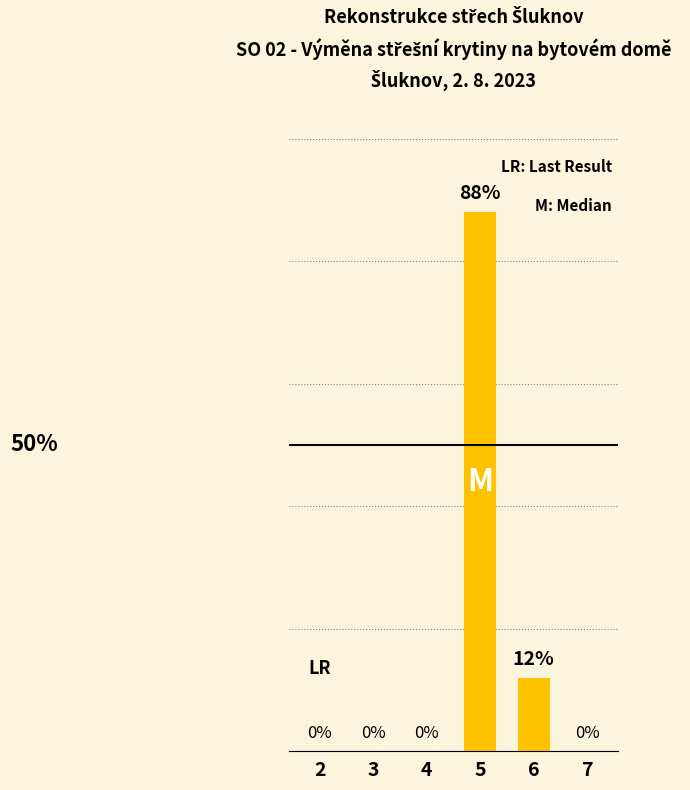

List the labels in order of value, smallest first.

2, 3, 4, 7, 6, 5